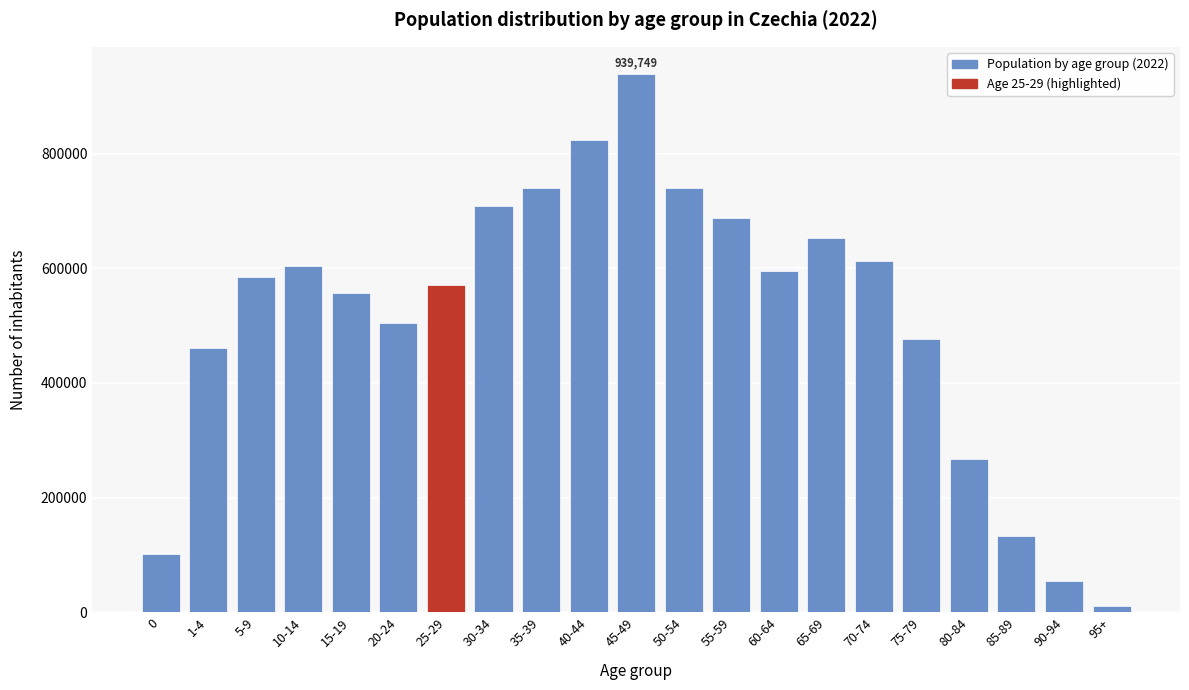

What is the label of the 11th bar from the right?

45-49